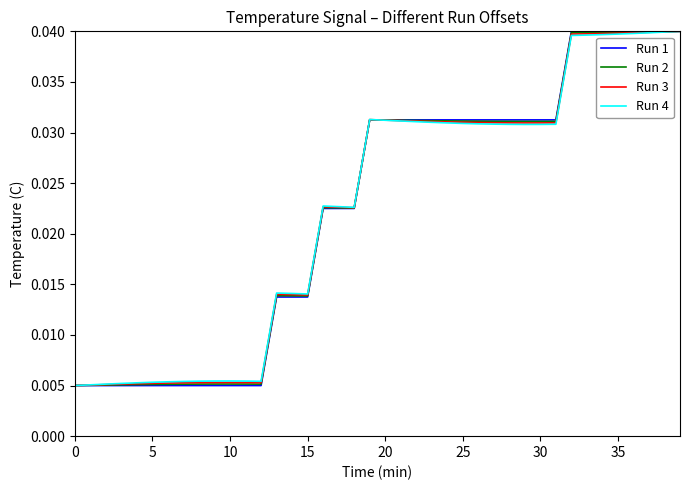

What are all the series names shown in the legend?

Run 1, Run 2, Run 3, Run 4